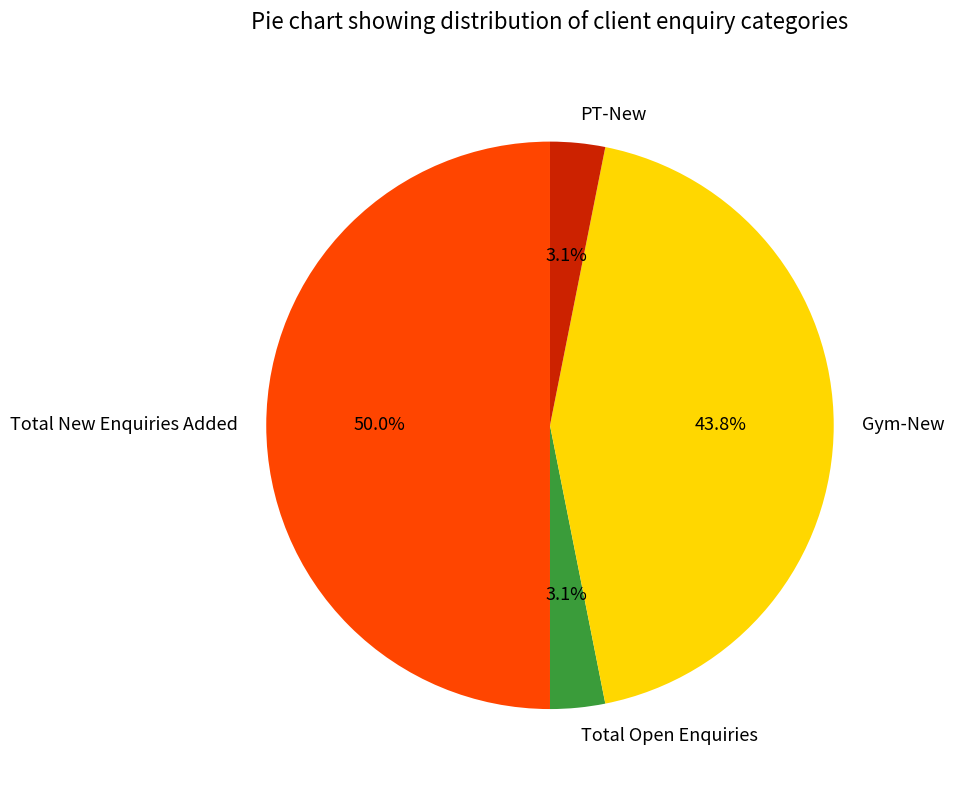

To the nearest percent, what portion does Total New Enquiries Added represent?

50%